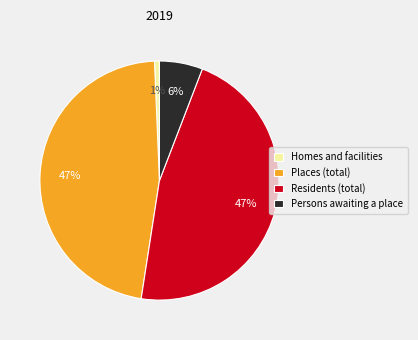

Is Homes and facilities the majority of the pie?

No